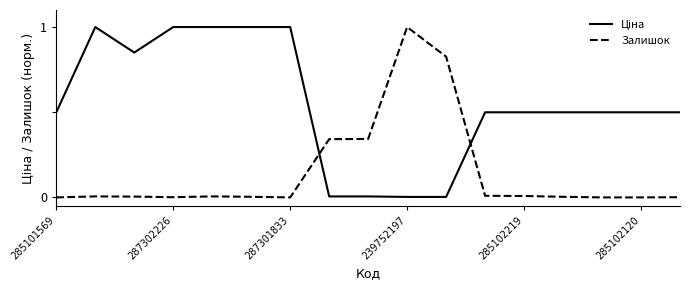

True or false: Залишок has more than 0 interior local peaks.

True